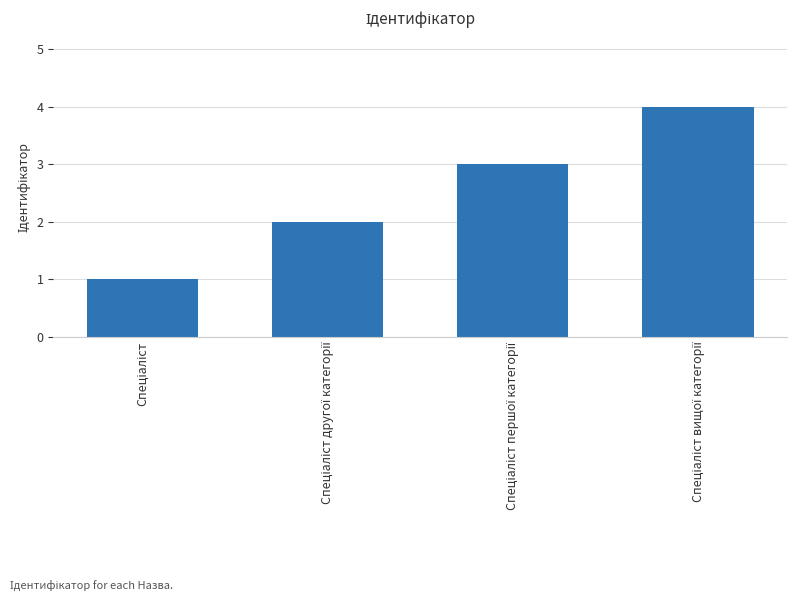

What is the sum of all values?

10